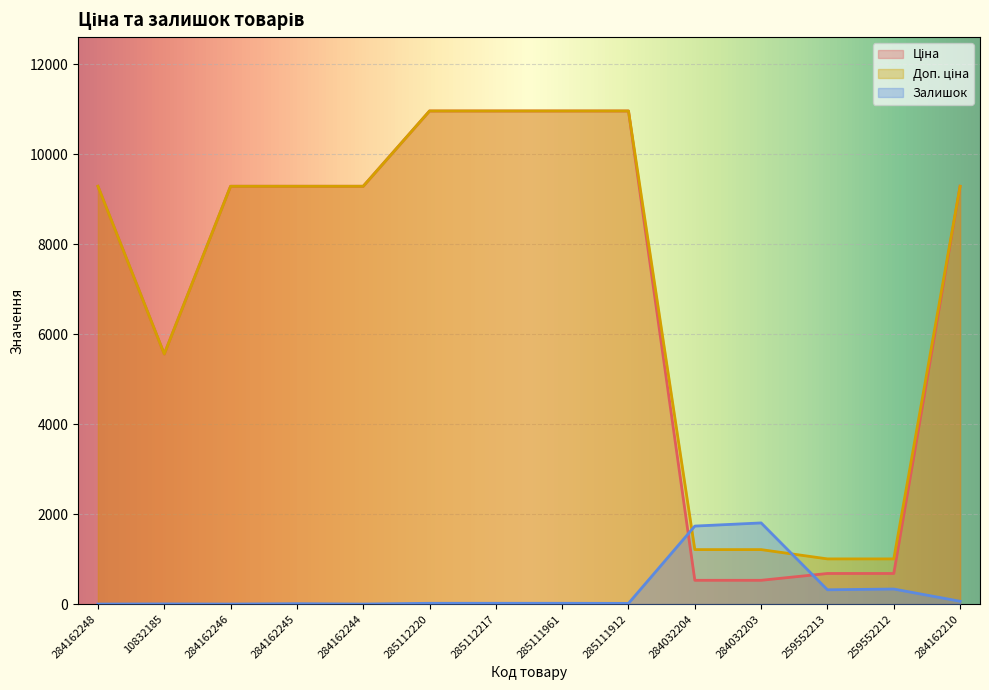

Which series has the largest total across all categories?

Доп. ціна